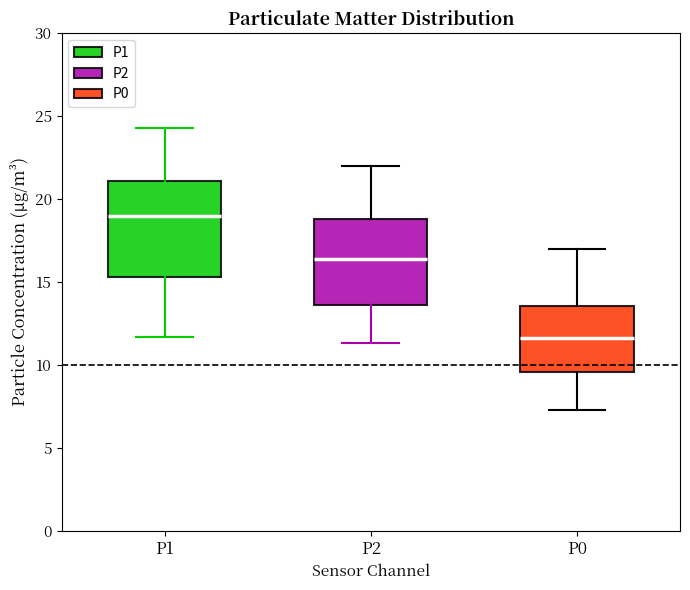

Reading left to right, read every box against the y-axis: the position of its median line, the range the box covers, and the ends of its whiskers. The values are not printed on the chart, so give them approximately, as read against the axis.

P1: median 19.0, box 15.5 to 21.0, whiskers 11.5 to 24.5
P2: median 16.5, box 13.5 to 19.0, whiskers 11.5 to 22.0
P0: median 11.5, box 9.5 to 13.5, whiskers 7.5 to 17.0